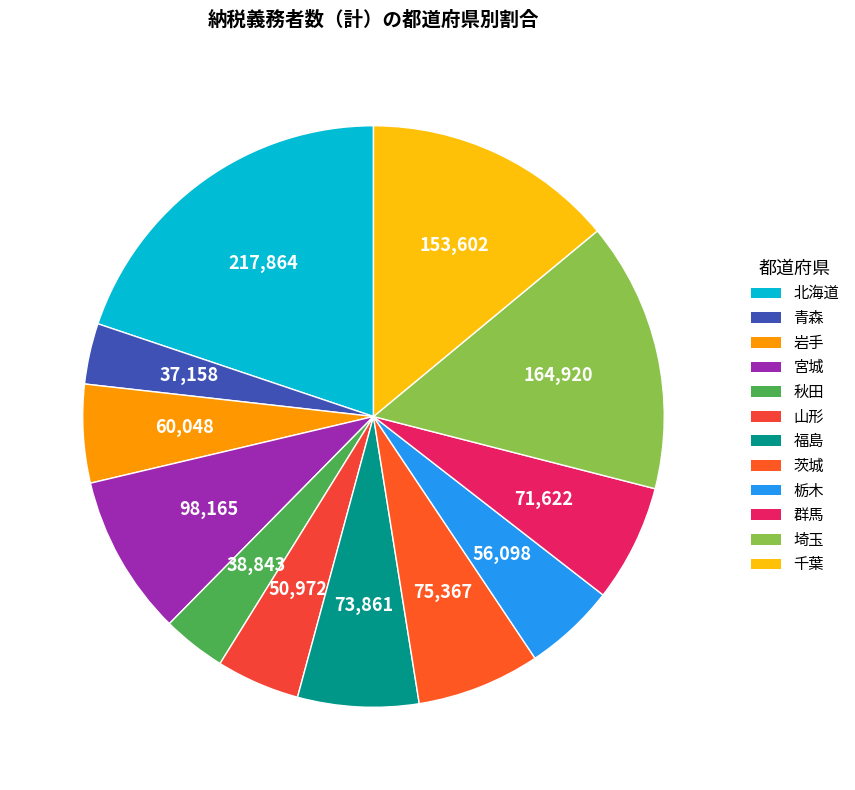

How many segments does this pie chart have?

12